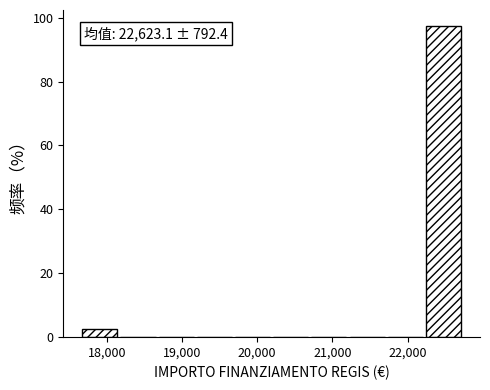

Which range on the x-axis has the tallest bar?

22200 to 22800